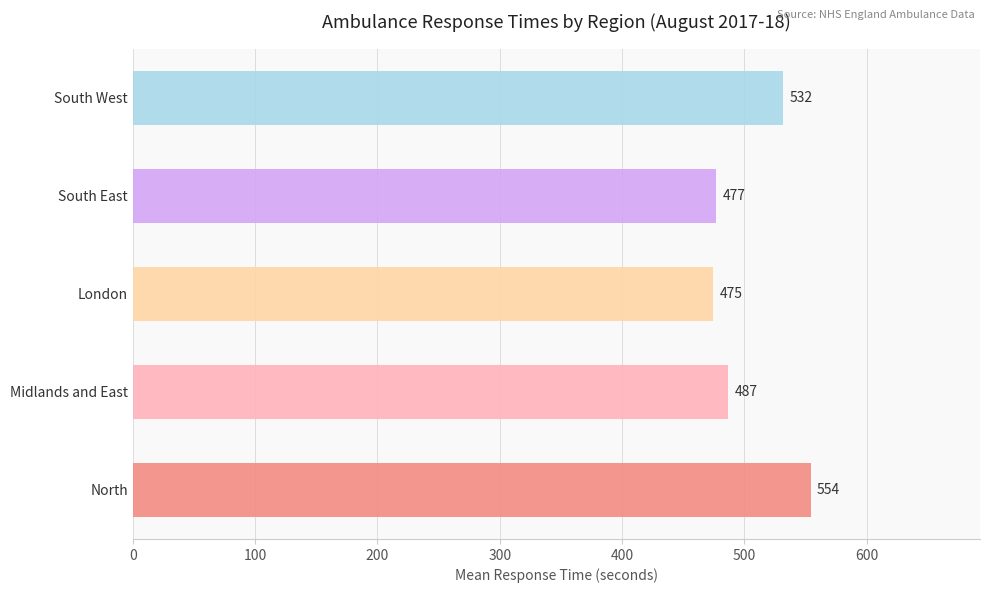

What is the average value?

505.0